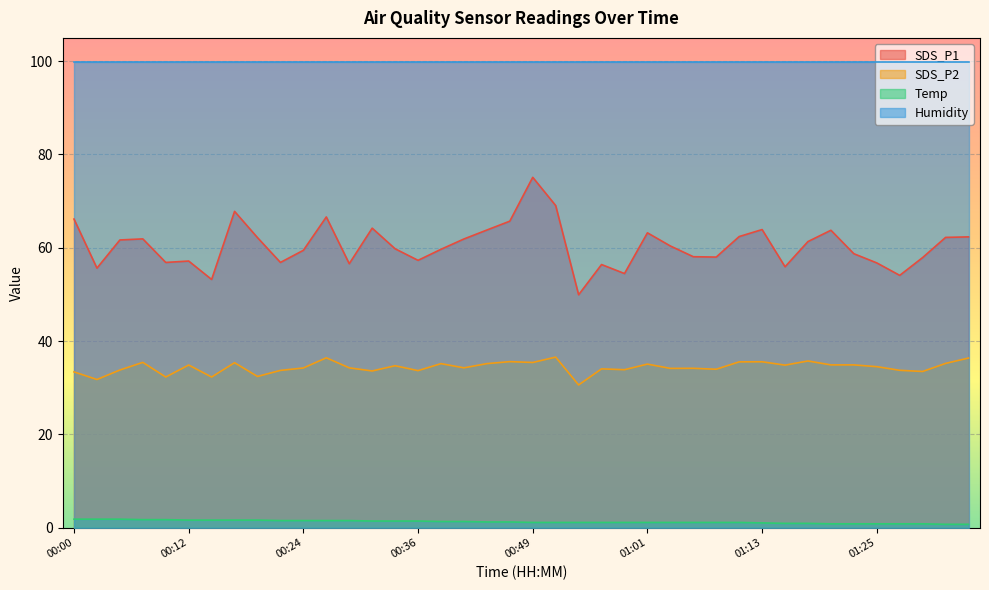

List the series in order of their overall mean, lowest first.

Temp, SDS_P2, SDS_P1, Humidity